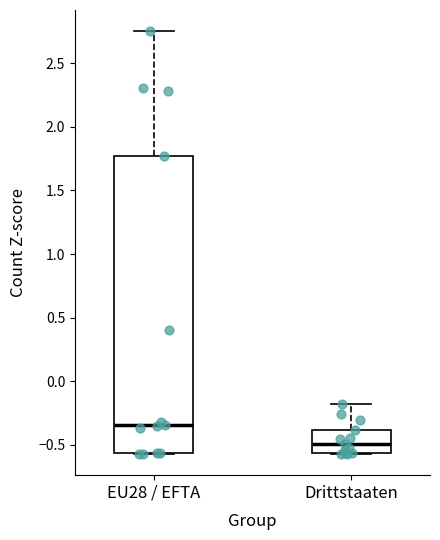

Reading left to right, transcribe this box plot: for each box, give where its median line is, the range the box spans, and where its two whiskers end, as read against the y-axis. The values are not printed on the chart, so give them approximately, as read against the axis.

EU28 / EFTA: median -0.35, box -0.55 to 1.75, whiskers -0.55 to 2.75
Drittstaaten: median -0.50, box -0.55 to -0.40, whiskers -0.55 to -0.20